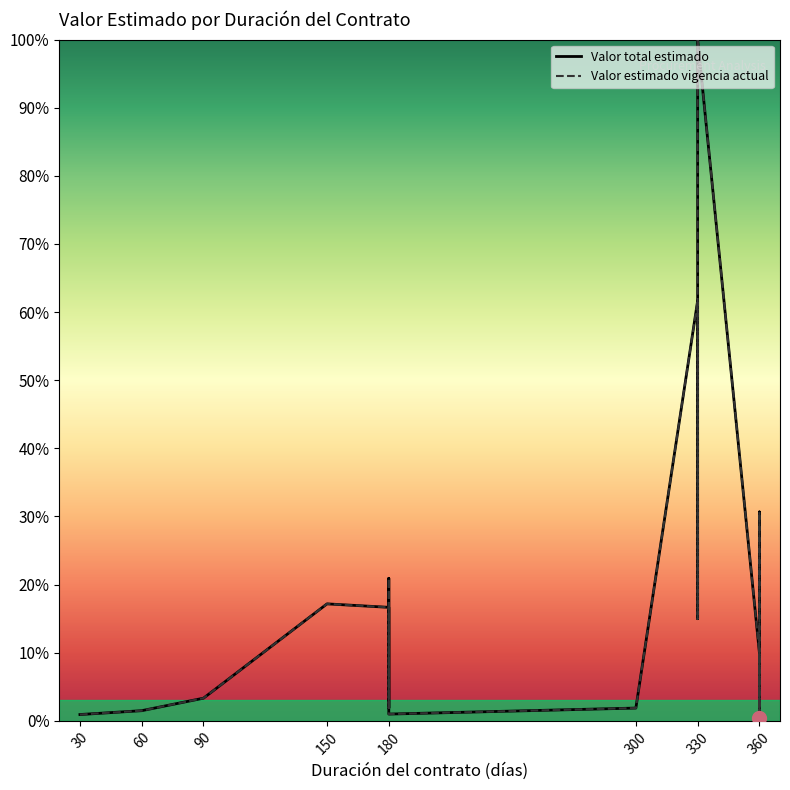

True or false: Valor total estimado and Valor estimado vigencia actual cross at least once.

False